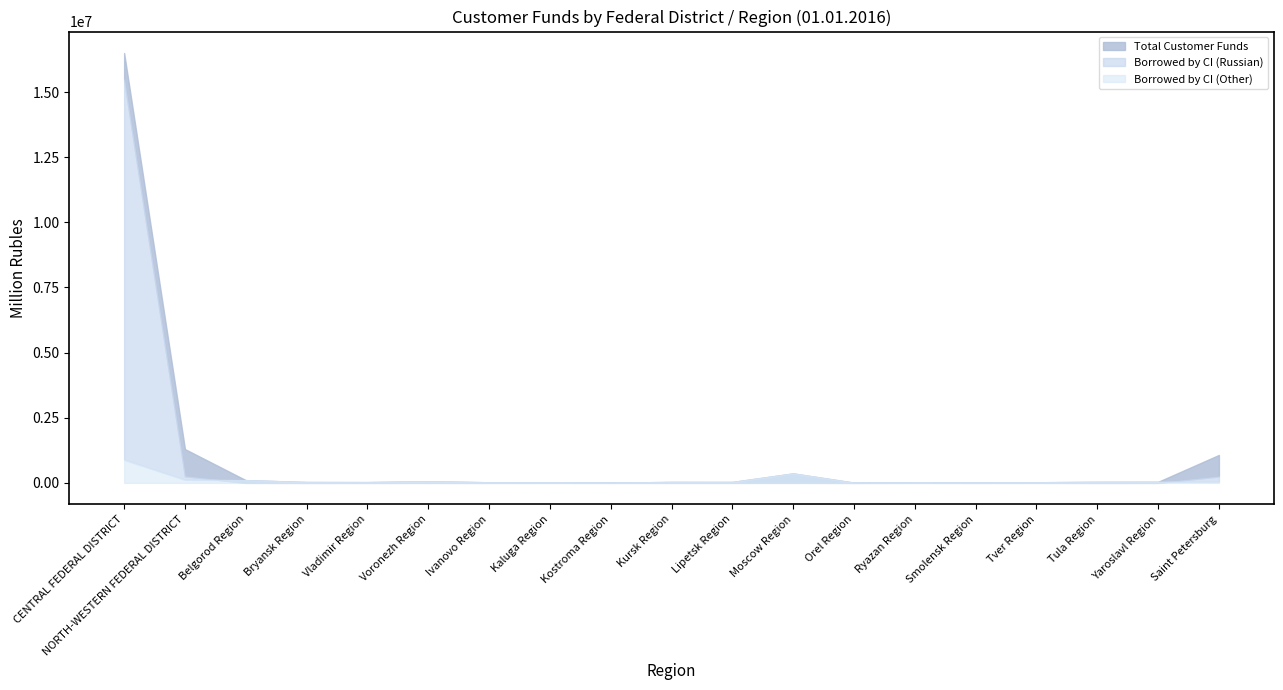

Reading left to right, list all the values displayed in this chart.

Total Customer Funds: 16495804	1296566	104934	31755	28396	61866	21759	24713	7888	35418	33985	362210	7084	20091	16314	23444	38674	40497	1071965
Borrowed by CI (Russian): 15477414	255294	1071	0	349	277	668	1215	730	671	881	1331	13	1446	515	1292	51	293	247711
Borrowed by CI (Other): 888260	119262	103861	31755	28047	61341	21091	23498	7159	34746	33103	360879	6495	18618	15799	21953	38622	39954	35575